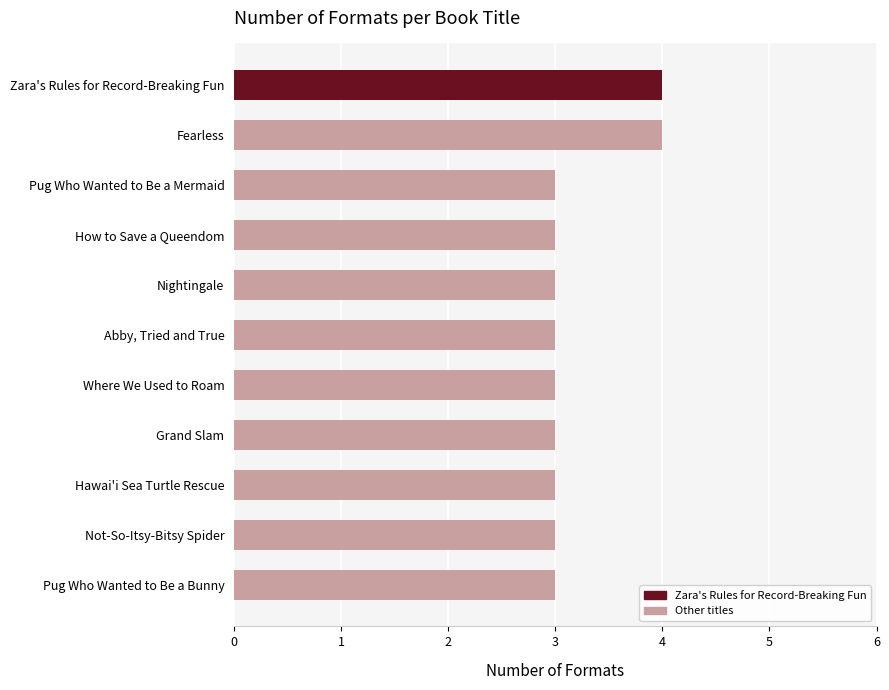

What is the average value?

3